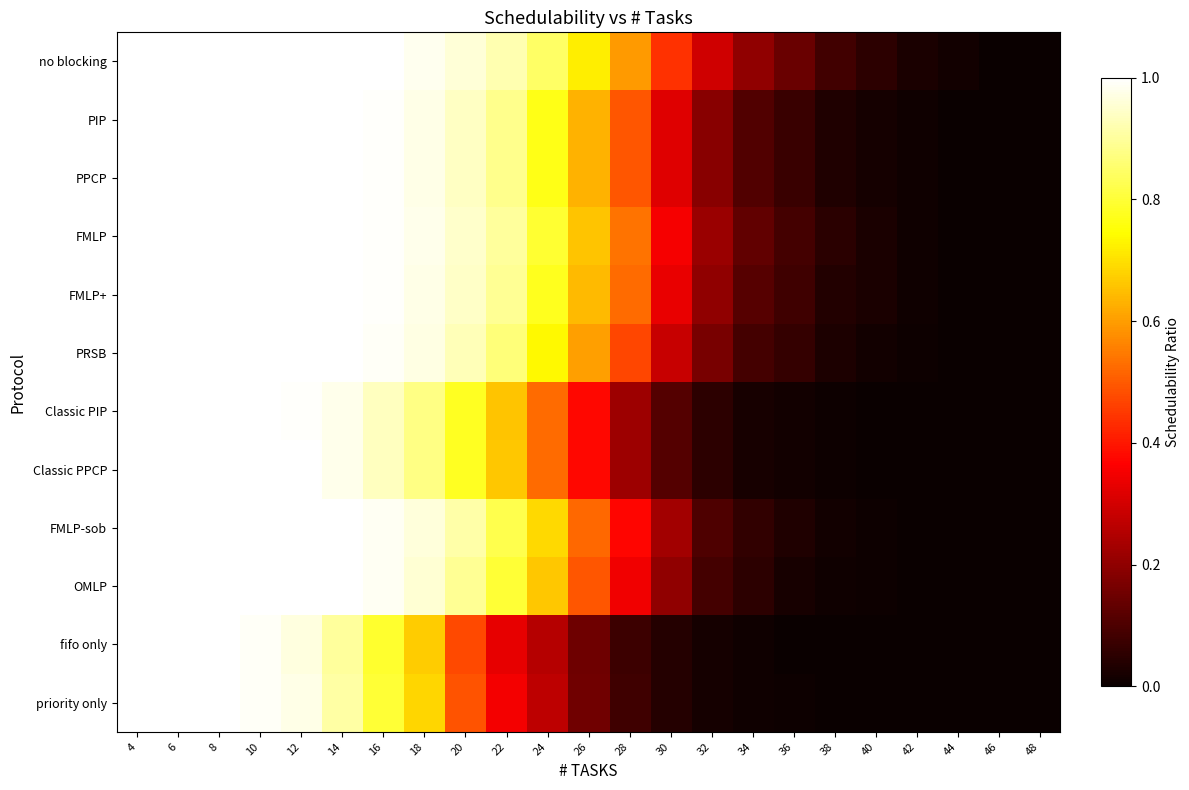

Reading left to right, what are all the values shown in this chart?

no blocking: 4=1.0	6=1.0	8=1.0	10=1.0	12=1.0	14=1.0	16=1.0	18=1.0	20=1.0	22=0.9	24=0.8	26=0.7	28=0.6	30=0.4	32=0.3	34=0.2	36=0.1	38=0.1	40=0.1	42=0.0	44=0.0	46=0.0	48=0.0
PIP: 4=1.0	6=1.0	8=1.0	10=1.0	12=1.0	14=1.0	16=1.0	18=1.0	20=0.9	22=0.9	24=0.8	26=0.6	28=0.5	30=0.3	32=0.2	34=0.1	36=0.1	38=0.0	40=0.0	42=0.0	44=0.0	46=0.0	48=0.0
PPCP: 4=1.0	6=1.0	8=1.0	10=1.0	12=1.0	14=1.0	16=1.0	18=1.0	20=0.9	22=0.9	24=0.8	26=0.6	28=0.5	30=0.3	32=0.2	34=0.1	36=0.1	38=0.0	40=0.0	42=0.0	44=0.0	46=0.0	48=0.0
FMLP: 4=1.0	6=1.0	8=1.0	10=1.0	12=1.0	14=1.0	16=1.0	18=1.0	20=0.9	22=0.9	24=0.8	26=0.7	28=0.5	30=0.4	32=0.2	34=0.1	36=0.1	38=0.0	40=0.0	42=0.0	44=0.0	46=0.0	48=0.0
FMLP+: 4=1.0	6=1.0	8=1.0	10=1.0	12=1.0	14=1.0	16=1.0	18=1.0	20=0.9	22=0.9	24=0.8	26=0.6	28=0.5	30=0.3	32=0.2	34=0.1	36=0.1	38=0.0	40=0.0	42=0.0	44=0.0	46=0.0	48=0.0
PRSB: 4=1.0	6=1.0	8=1.0	10=1.0	12=1.0	14=1.0	16=1.0	18=1.0	20=0.9	22=0.9	24=0.7	26=0.6	28=0.5	30=0.3	32=0.2	34=0.1	36=0.1	38=0.0	40=0.0	42=0.0	44=0.0	46=0.0	48=0.0
Classic PIP: 4=1.0	6=1.0	8=1.0	10=1.0	12=1.0	14=1.0	16=0.9	18=0.9	20=0.8	22=0.7	24=0.5	26=0.4	28=0.2	30=0.1	32=0.1	34=0.0	36=0.0	38=0.0	40=0.0	42=0.0	44=0.0	46=0.0	48=0.0
Classic PPCP: 4=1.0	6=1.0	8=1.0	10=1.0	12=1.0	14=1.0	16=0.9	18=0.9	20=0.8	22=0.7	24=0.5	26=0.4	28=0.2	30=0.1	32=0.1	34=0.0	36=0.0	38=0.0	40=0.0	42=0.0	44=0.0	46=0.0	48=0.0
FMLP-sob: 4=1.0	6=1.0	8=1.0	10=1.0	12=1.0	14=1.0	16=1.0	18=1.0	20=0.9	22=0.8	24=0.7	26=0.5	28=0.4	30=0.2	32=0.1	34=0.1	36=0.0	38=0.0	40=0.0	42=0.0	44=0.0	46=0.0	48=0.0
OMLP: 4=1.0	6=1.0	8=1.0	10=1.0	12=1.0	14=1.0	16=1.0	18=1.0	20=0.9	22=0.8	24=0.7	26=0.5	28=0.3	30=0.2	32=0.1	34=0.1	36=0.0	38=0.0	40=0.0	42=0.0	44=0.0	46=0.0	48=0.0
fifo only: 4=1.0	6=1.0	8=1.0	10=1.0	12=1.0	14=0.9	16=0.8	18=0.7	20=0.5	22=0.3	24=0.3	26=0.2	28=0.1	30=0.0	32=0.0	34=0.0	36=0.0	38=0.0	40=0.0	42=0.0	44=0.0	46=0.0	48=0.0
priority only: 4=1.0	6=1.0	8=1.0	10=1.0	12=1.0	14=0.9	16=0.8	18=0.7	20=0.5	22=0.3	24=0.3	26=0.2	28=0.1	30=0.0	32=0.0	34=0.0	36=0.0	38=0.0	40=0.0	42=0.0	44=0.0	46=0.0	48=0.0